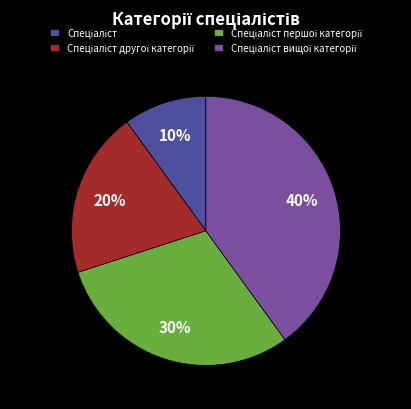

Is there any slice that represents more than half of the pie?

No